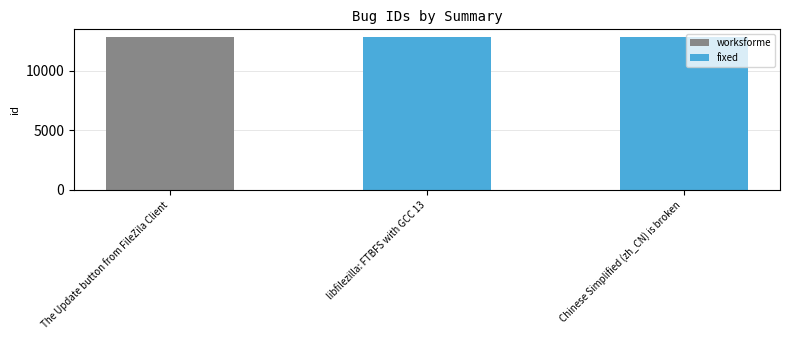

What is the greatest value displayed?

12858